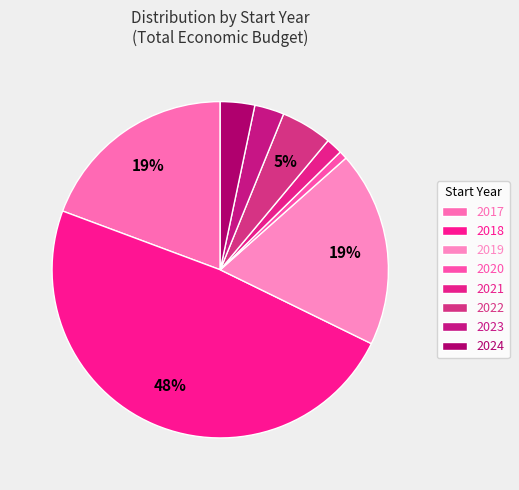

Combined, do 2018 and 2023 account for over 50%?

No